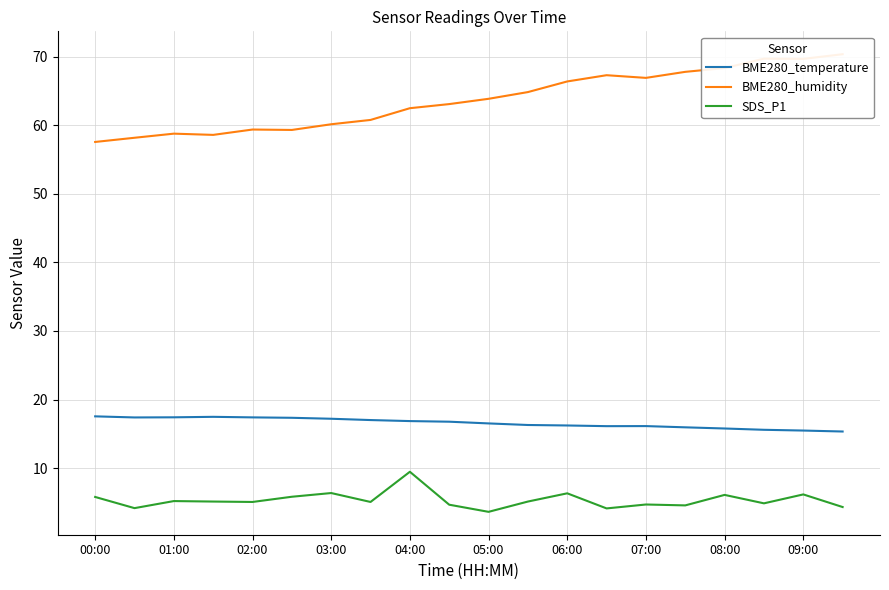

What is the highest value of the SDS_P1 series?

9.5